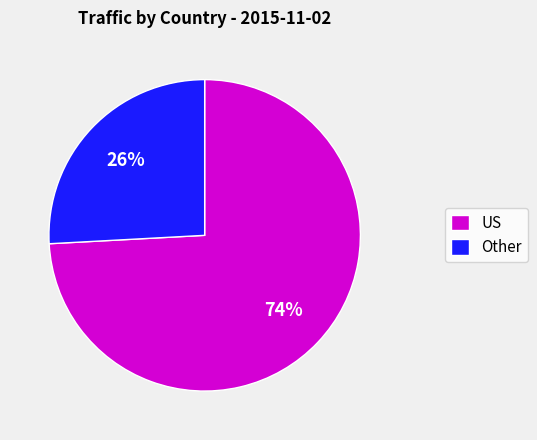

Do Other and US together represent more than half of the pie?

Yes